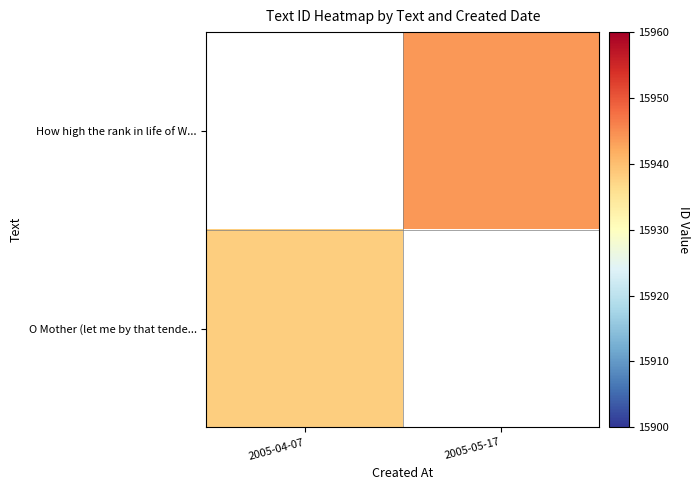

What is the minimum value shown in the chart?

15938.0